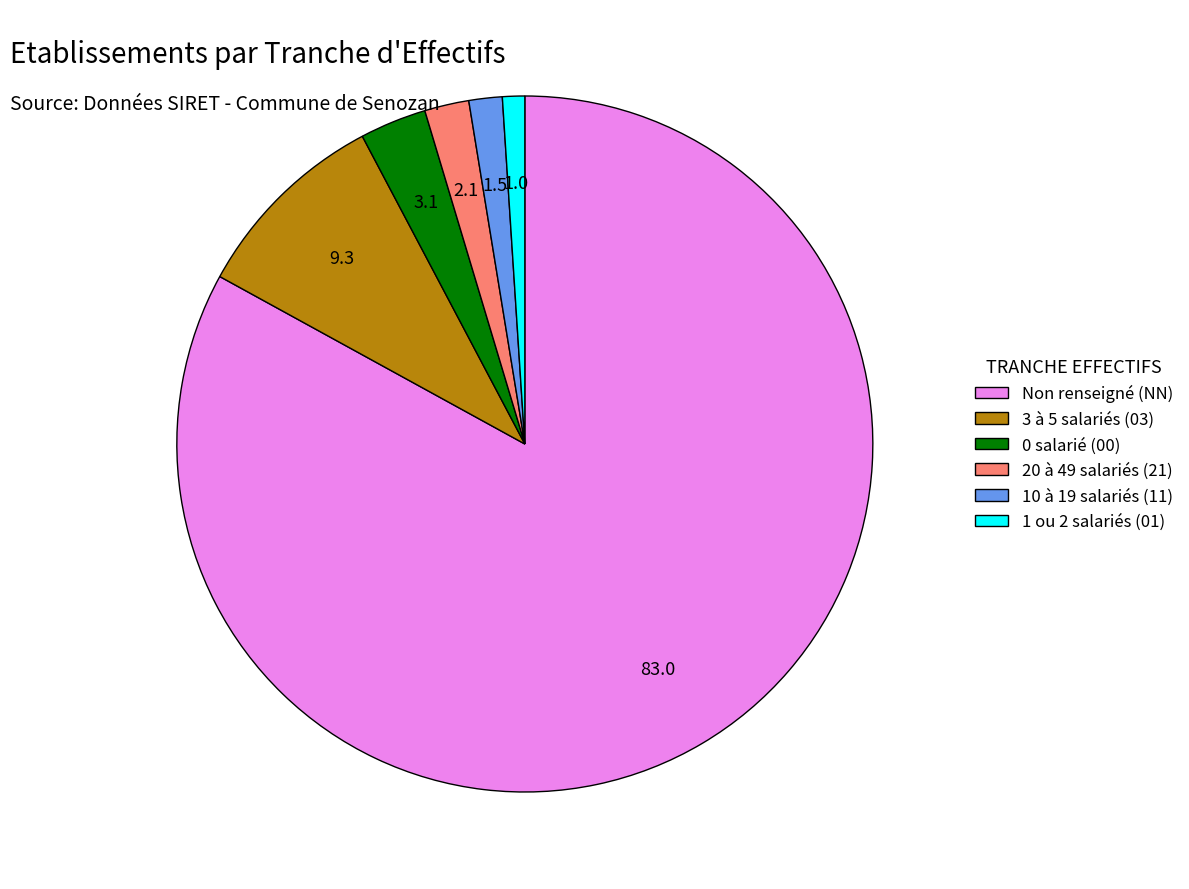

Which category has the smallest portion of the pie?

1 ou 2 salariés (01)